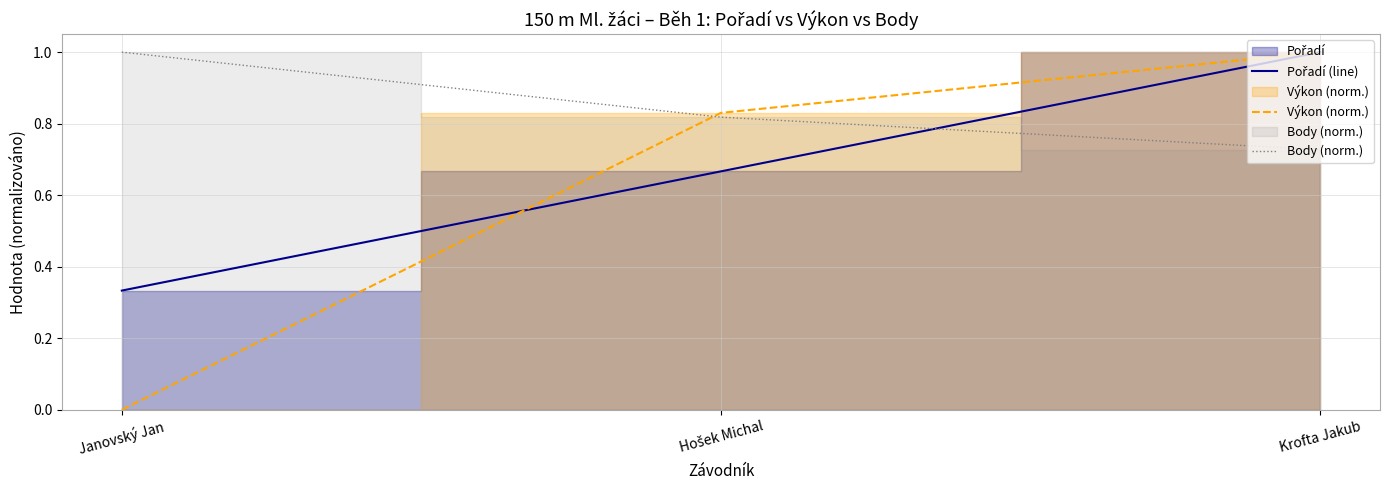

List the series in order of their overall mean, lowest first.

Výkon (norm.), Pořadí (line), Body (norm.)